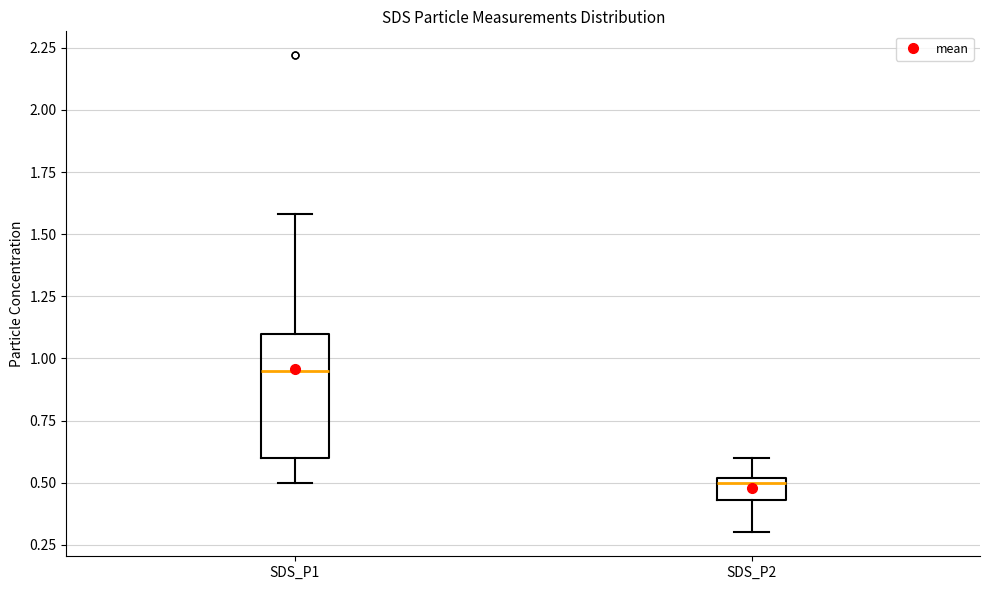

Which box is the tallest, from its lower edge to its upper edge?

SDS_P1